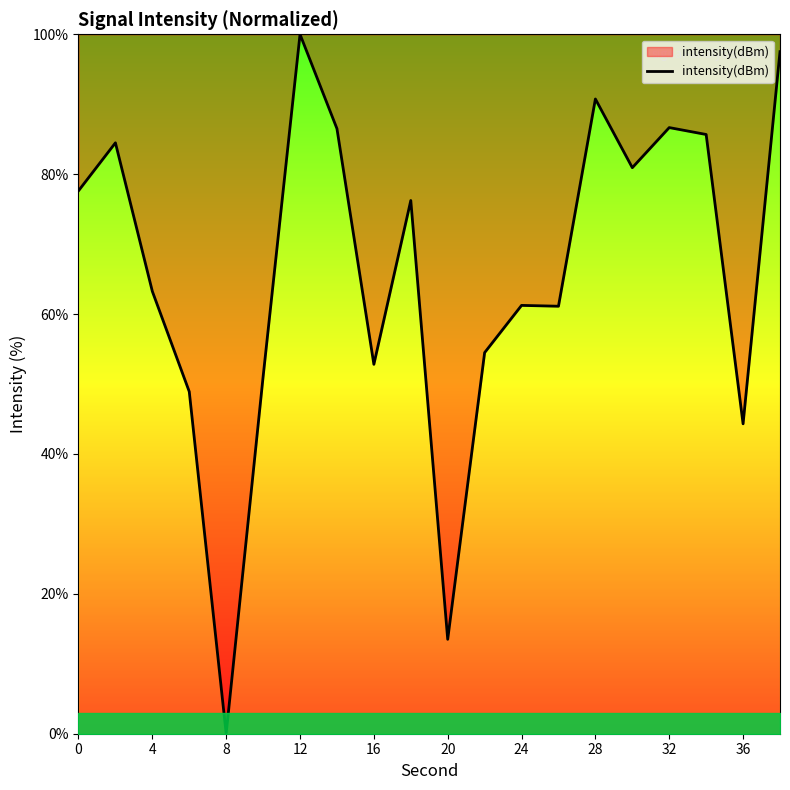

What is the maximum value shown in the chart?

100.0